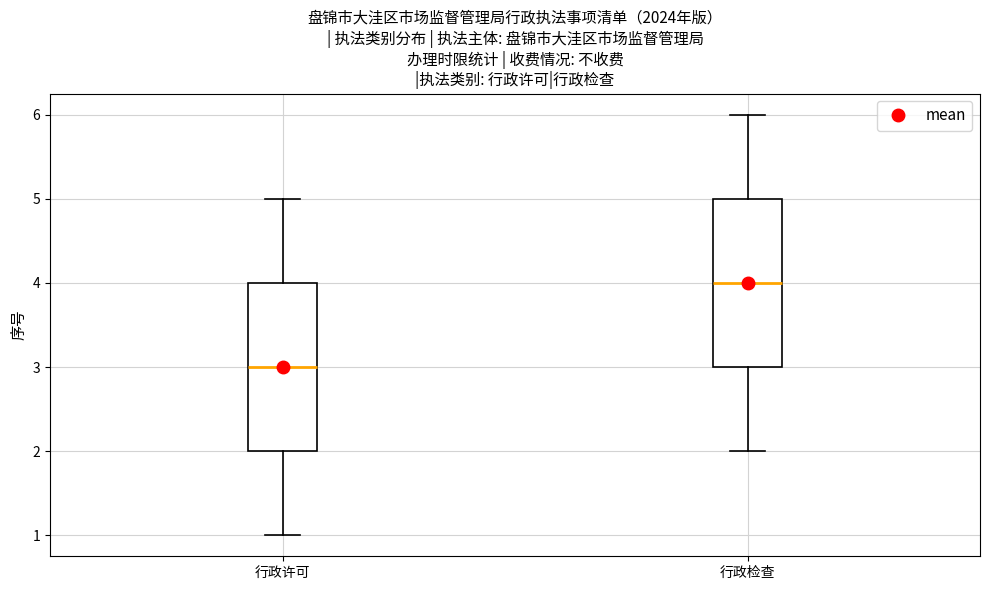

Reading left to right, transcribe this box plot: for each box, give where its median line is, the range the box spans, and where its two whiskers end, as read against the y-axis. The values are not printed on the chart, so give them approximately, as read against the axis.

行政许可: median 3, box 2 to 4, whiskers 1 to 5
行政检查: median 4, box 3 to 5, whiskers 2 to 6